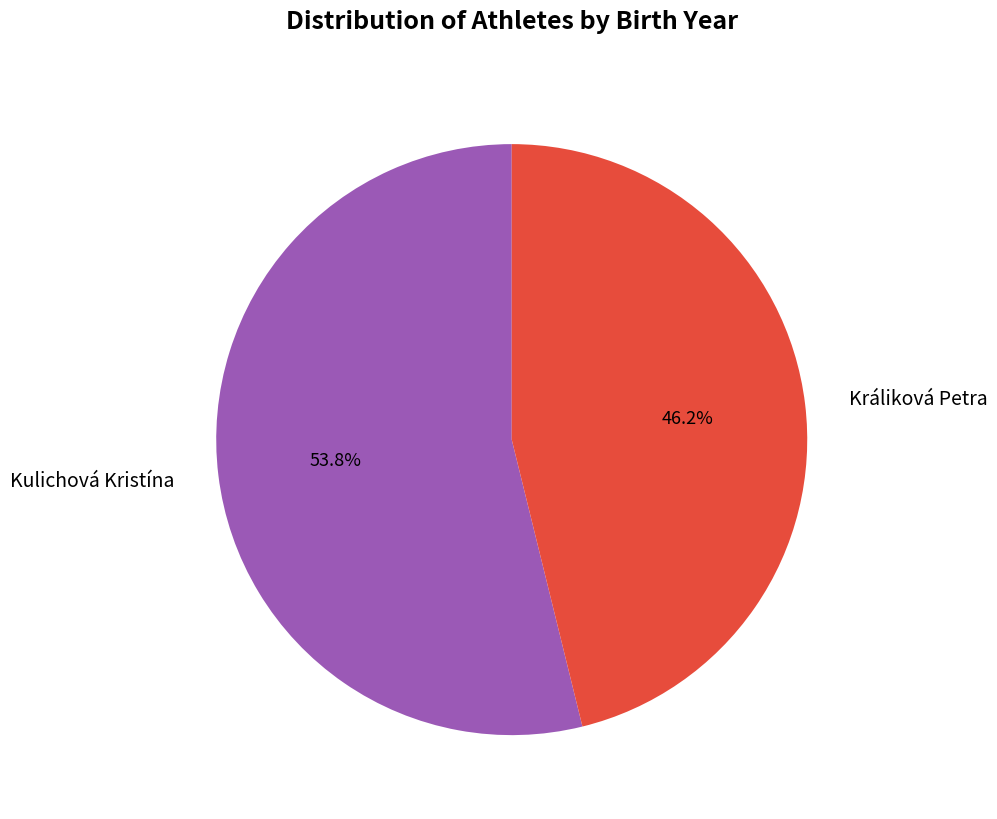

What is the ratio of the value at Králiková Petra to the value at Kulichová Kristína?

0.9